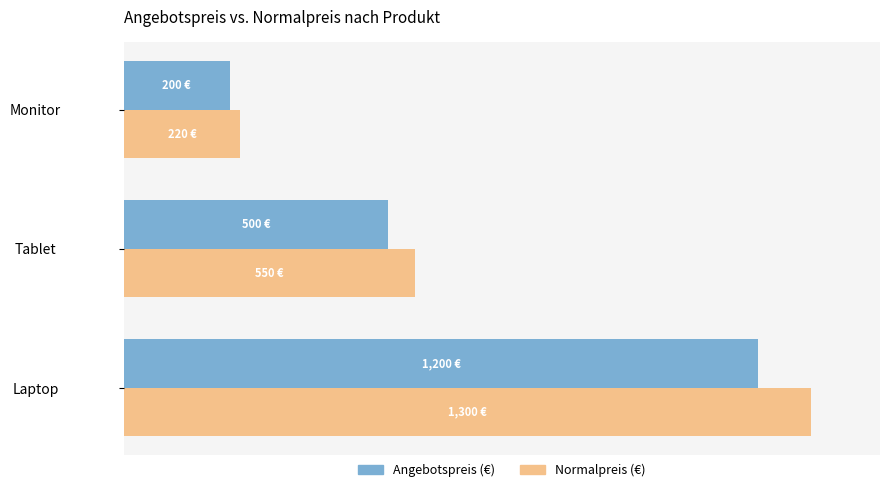

What are all the series names shown in the legend?

Angebotspreis (€), Normalpreis (€)